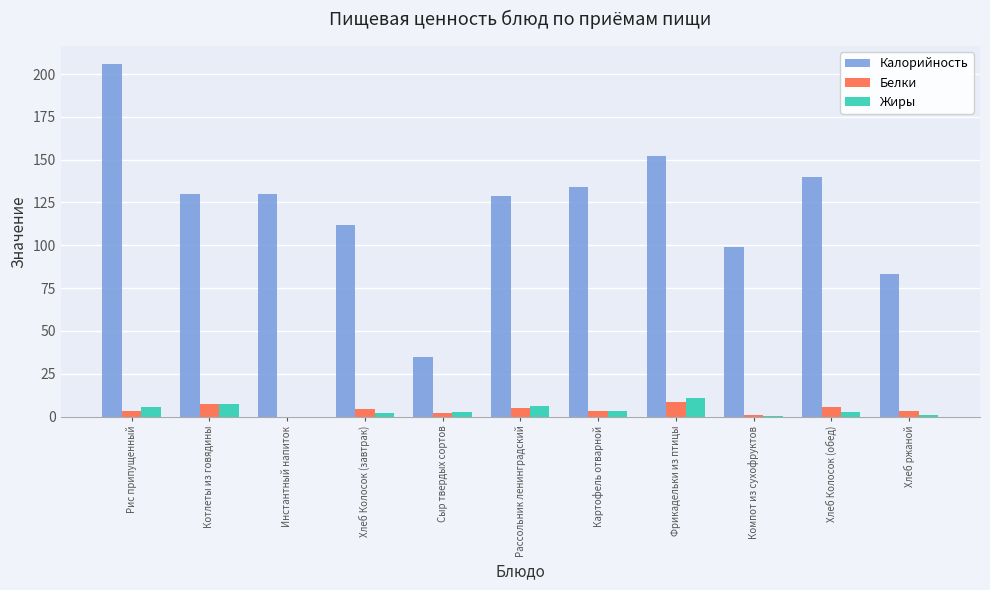

Is it true that Жиры equals 2.1 at Хлеб Колосок (завтрак)?

True